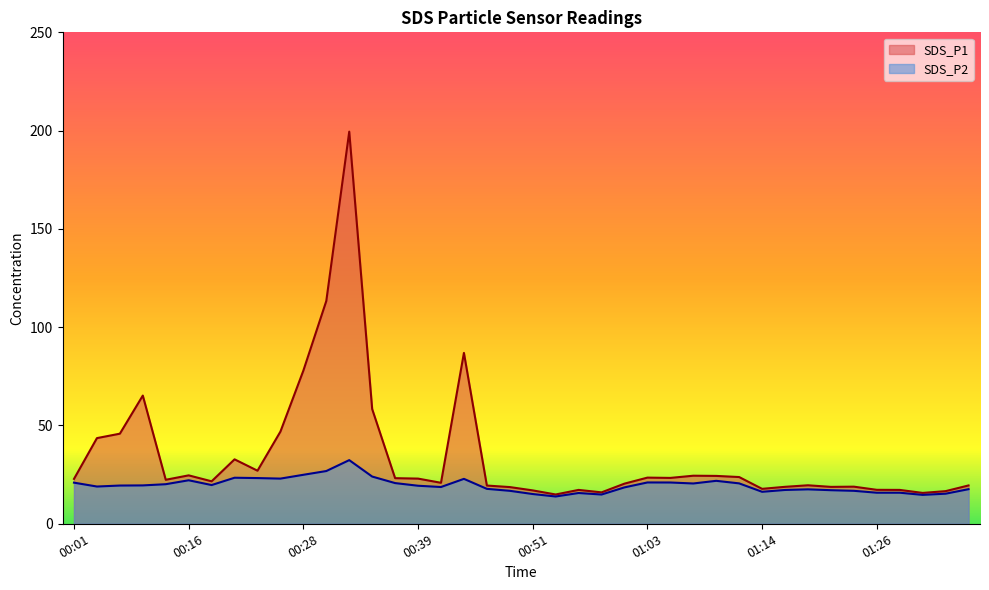

What is the smallest value displayed?

13.9